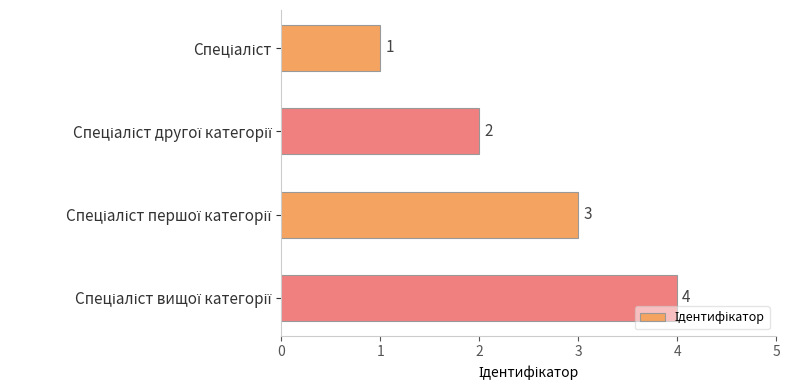

What is the difference between the maximum and minimum values?

3